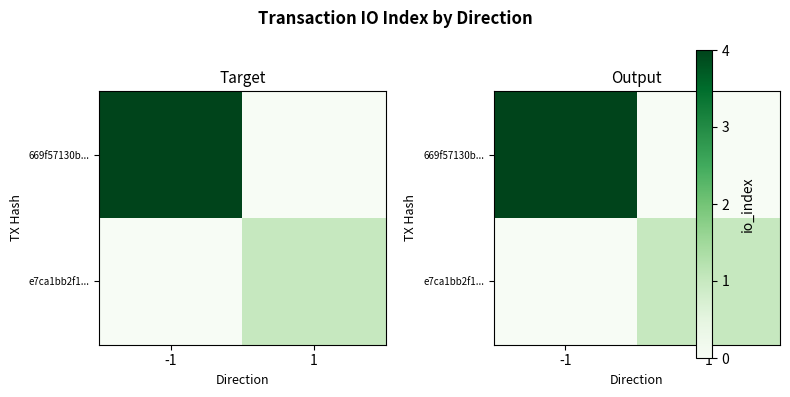

The value of e7ca1bb2f1... at 1 is 1. True or false?

True